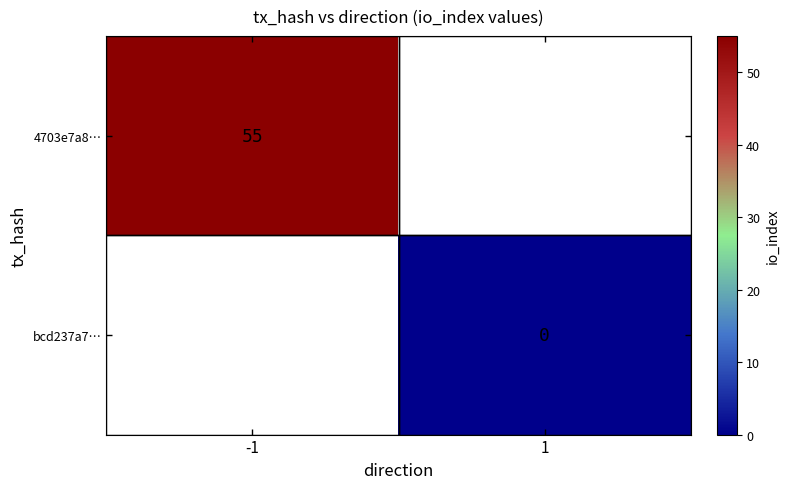

How many categories are shown in the chart?

2